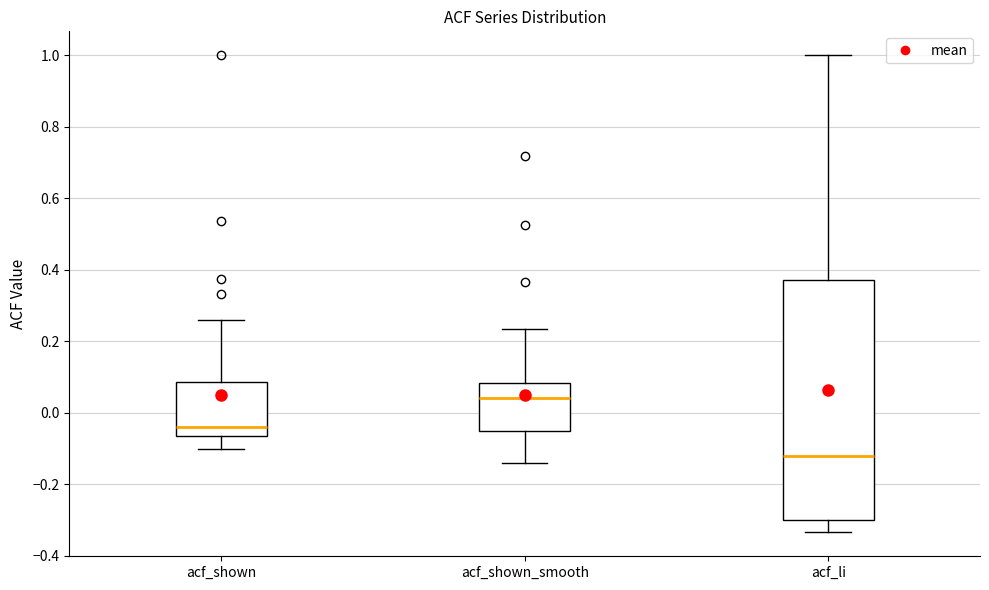

Which box has the highest median line?

acf_shown_smooth